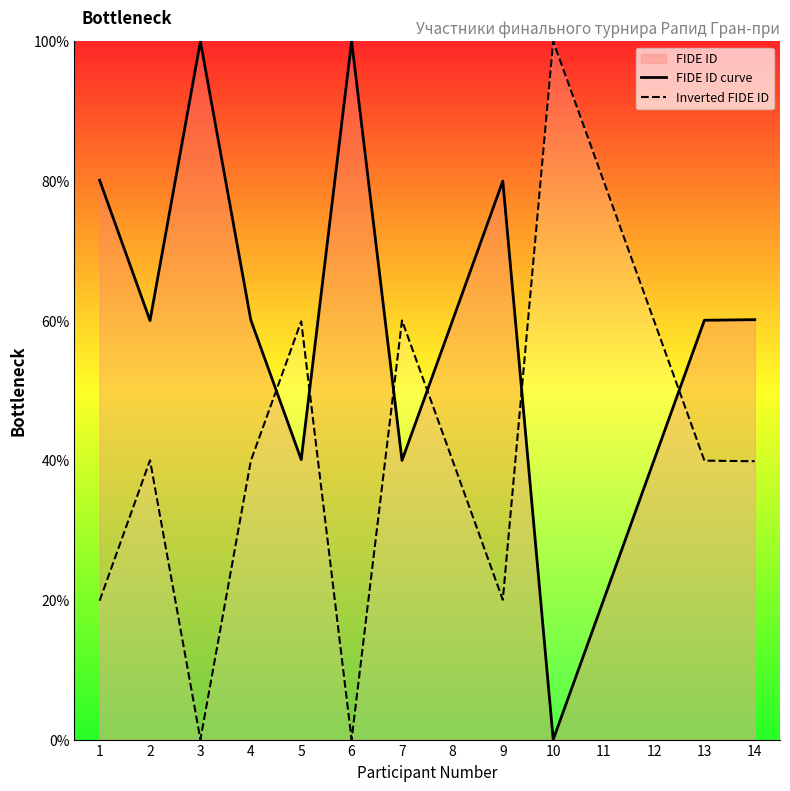

How many interior local peaks does the FIDE ID curve series have?

3